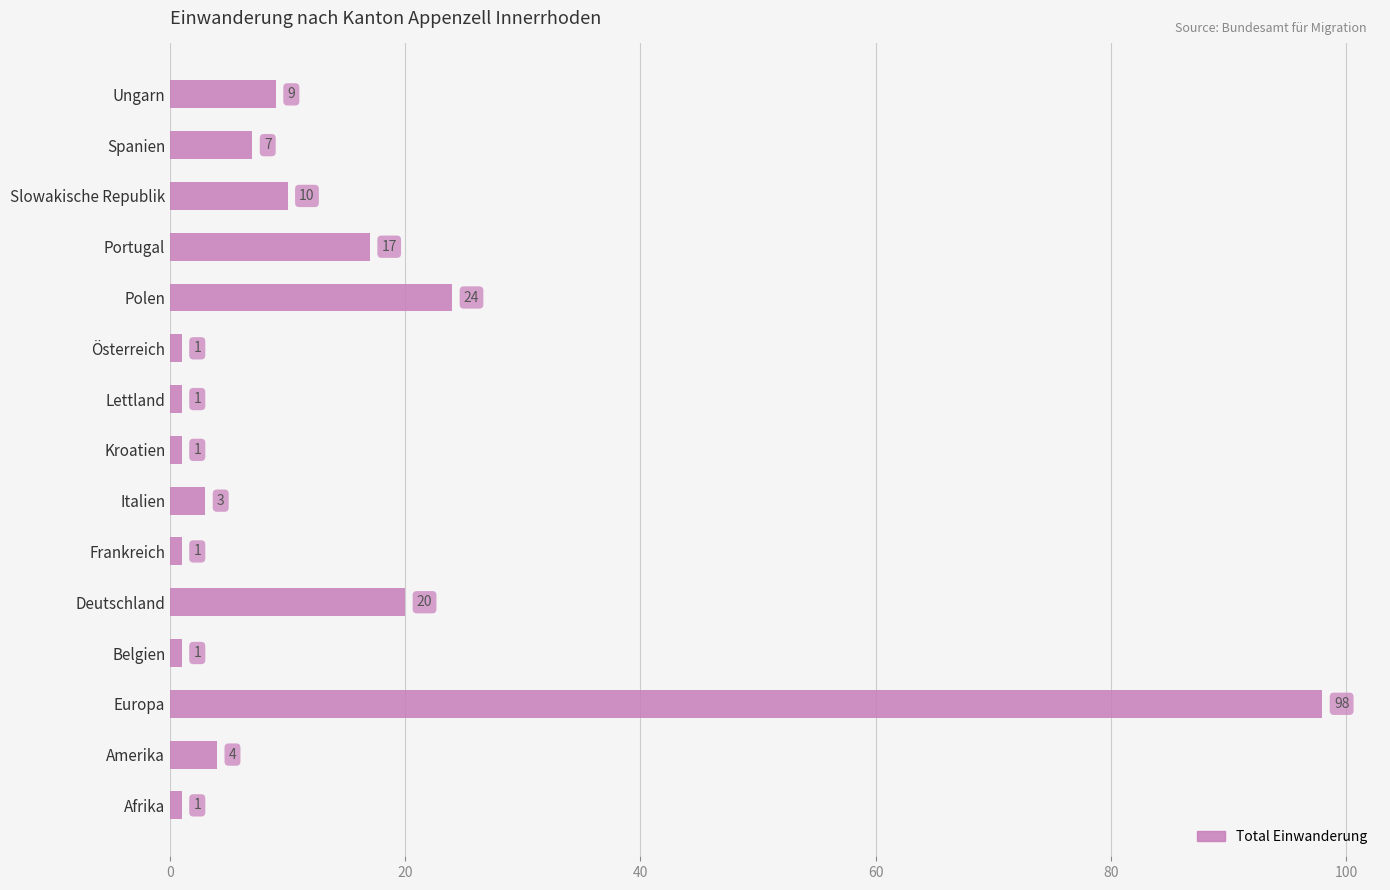

The value at Europa is 146. True or false?

False